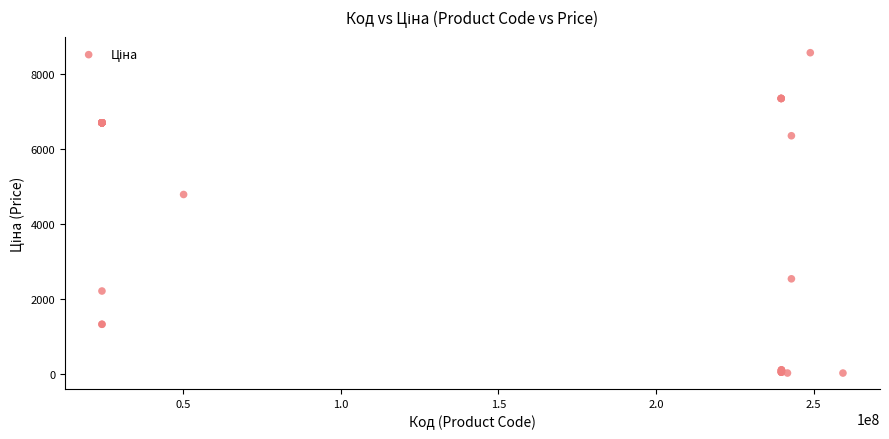

What Y value in the scatter plot is closest to 4305?

4796.4